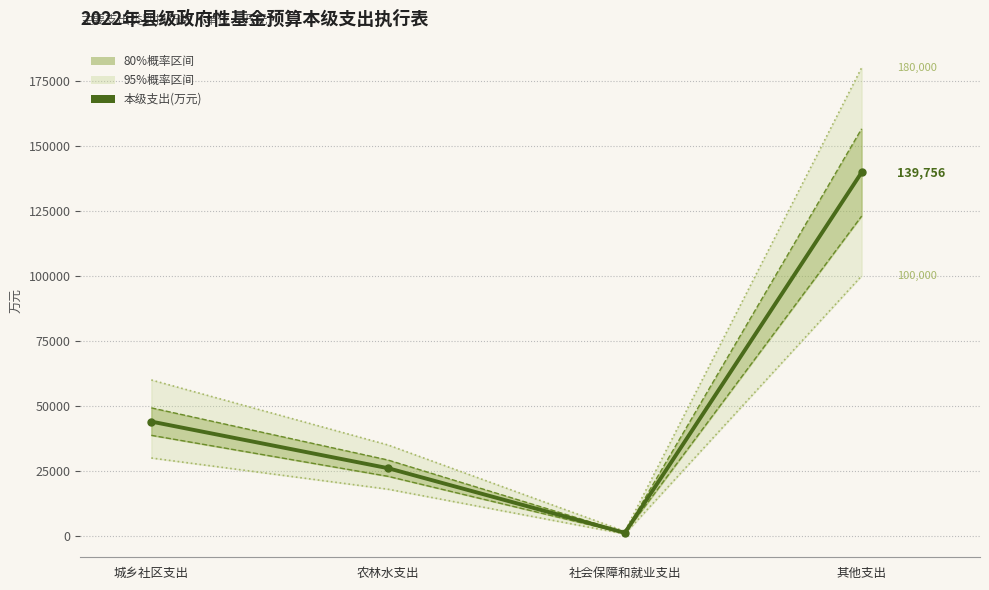

How many distinct data groups are displayed?

3